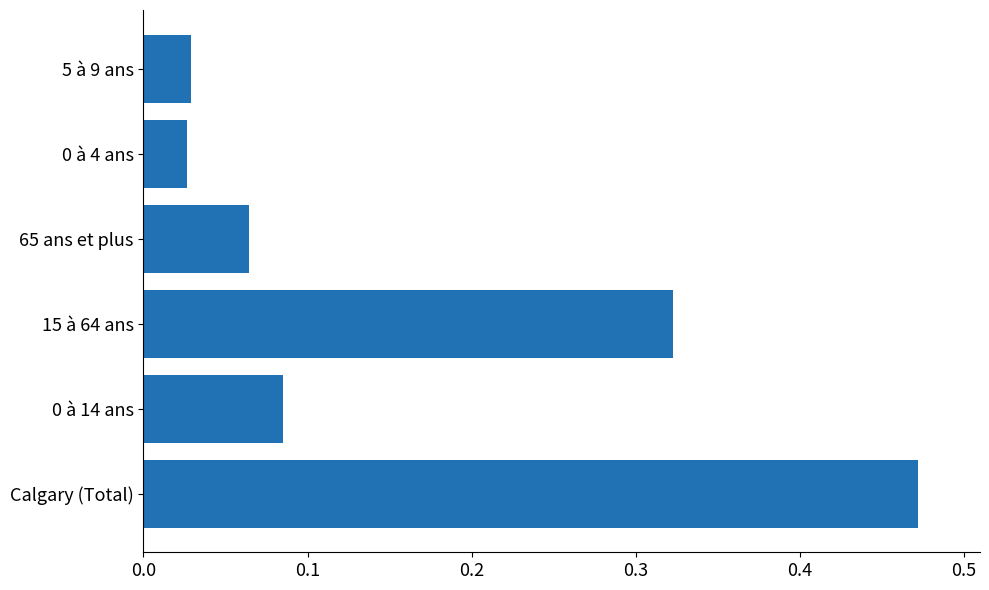

What is the change in value from 15 à 64 ans to 0 à 4 ans?

-0.3